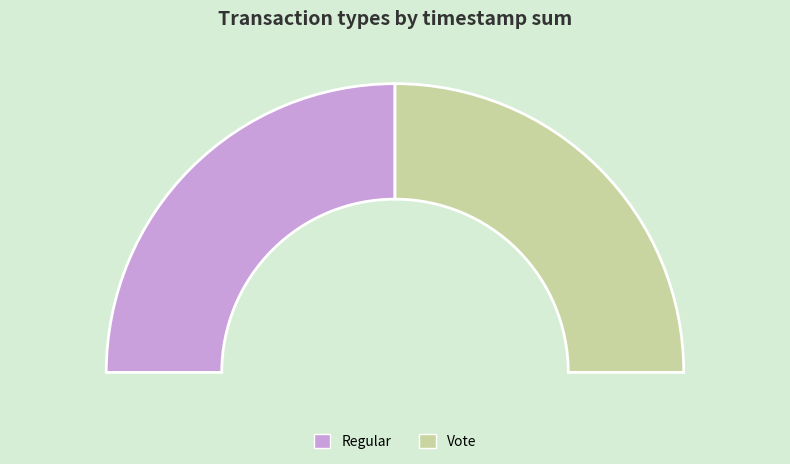

True or false: Regular accounts for 50% of the total.

True